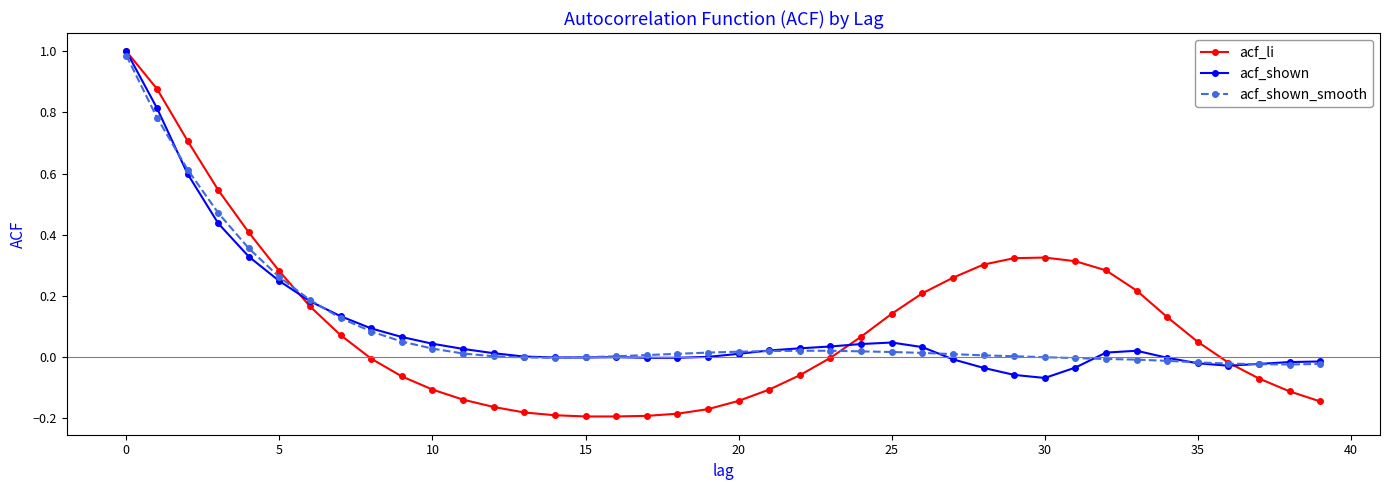

Count the number of categories in the chart.

40